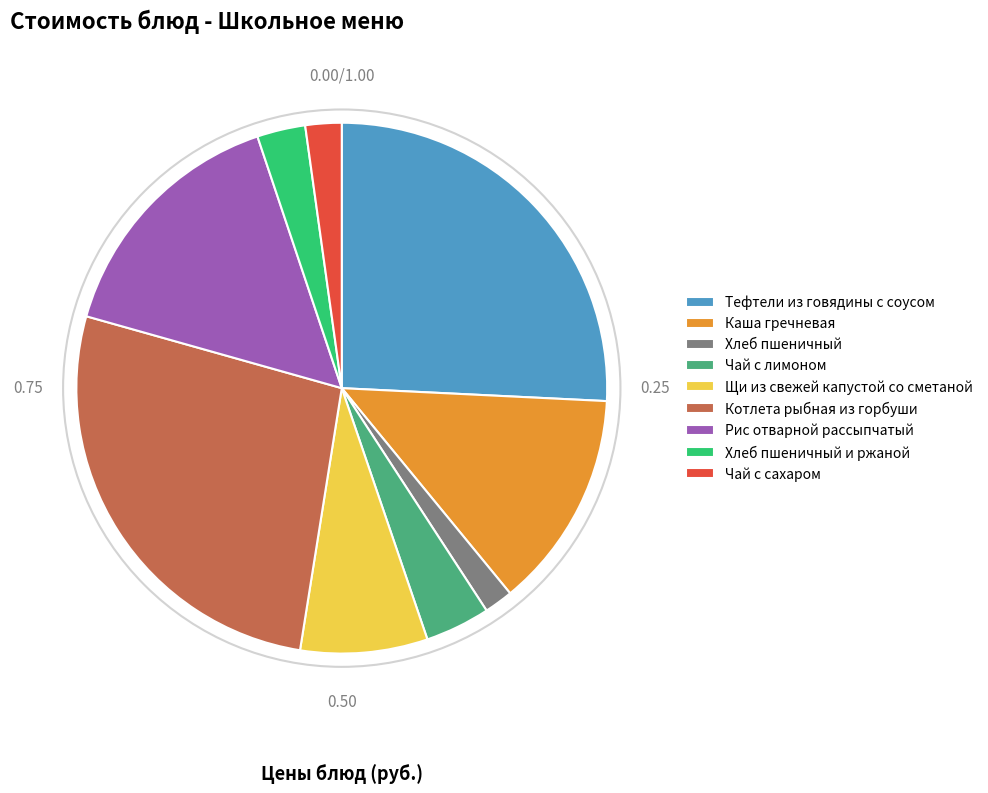

Is there any slice that represents more than half of the pie?

No